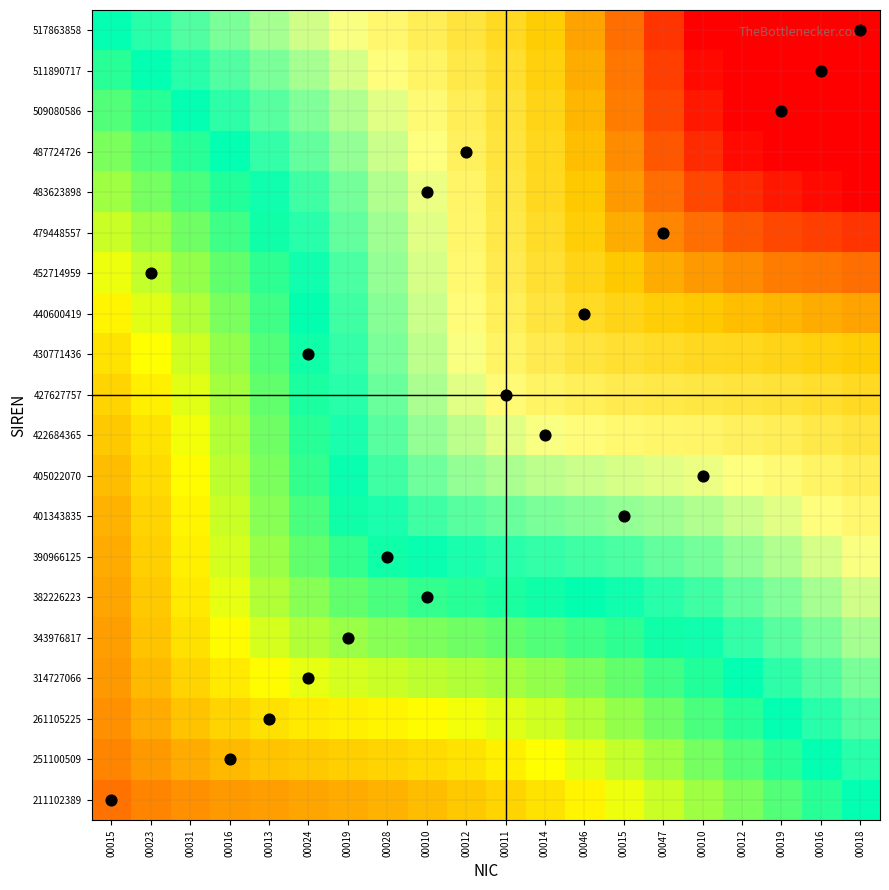

At how many categories does at least one series exceed 0?

20